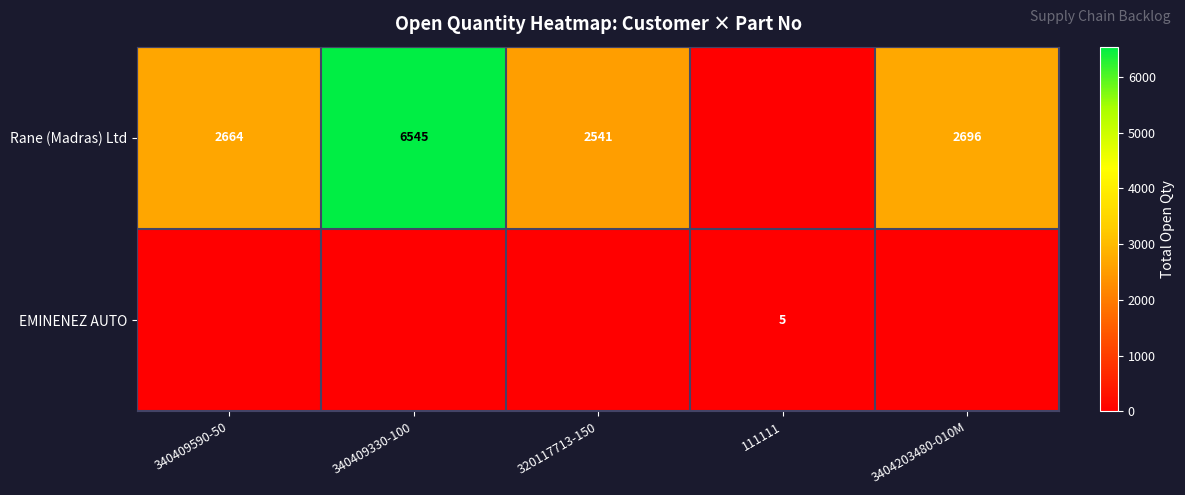

The Rane (Madras) Ltd series shows 1152 at 320117713-150. True or false?

False